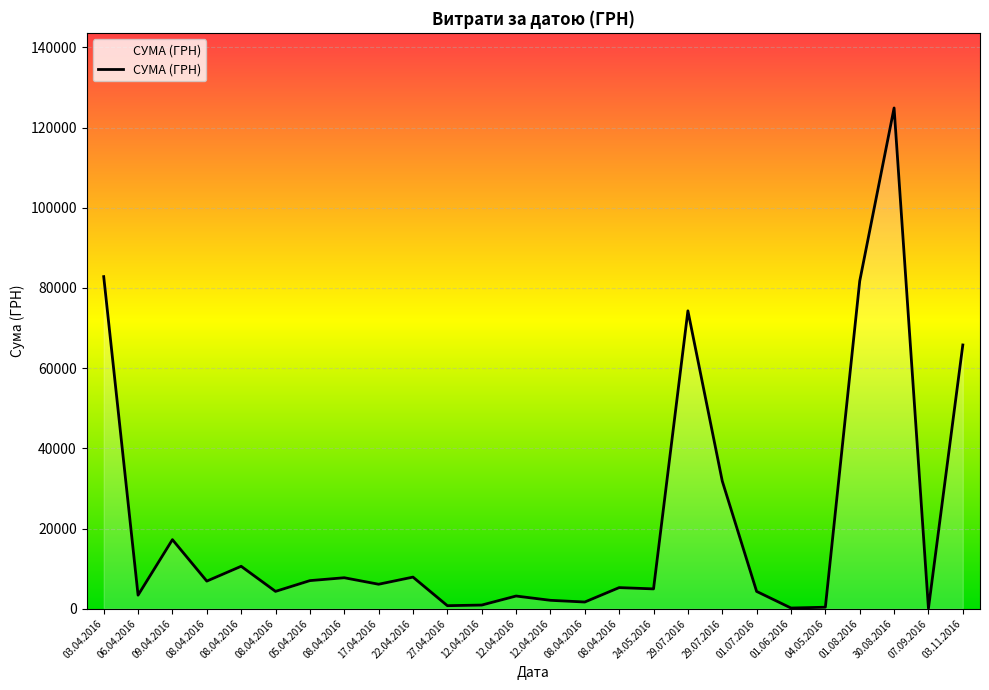

Approximately how many times larger is the value at 29.07.2016 compared to 12.04.2016?

81.2